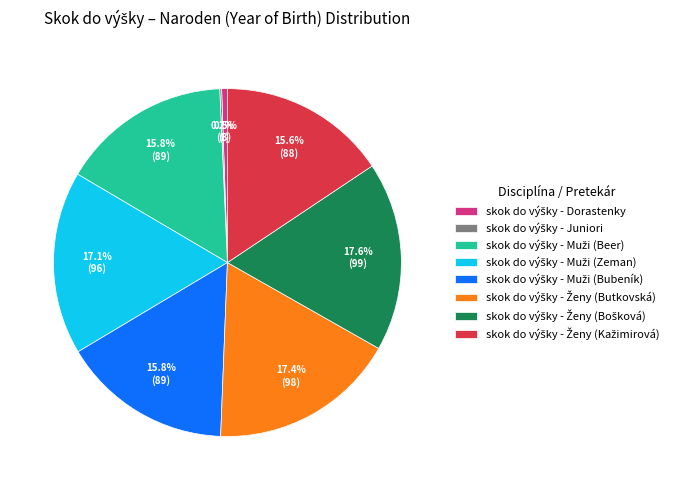

Does any single category account for the majority?

No